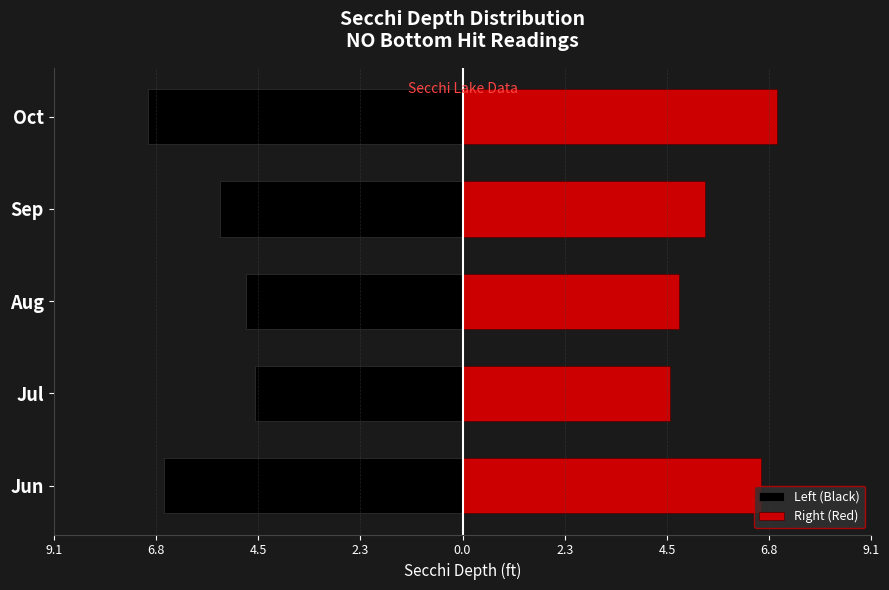

Is the value of Left (Black) at Jul greater than the value of Right (Red) at Jun?

No